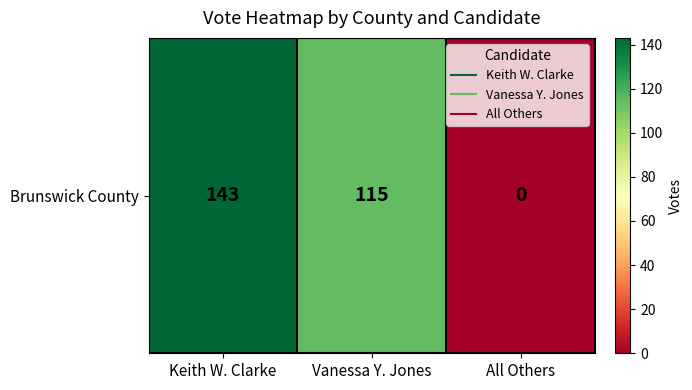

At which label does the data first exceed 115?

Keith W. Clarke